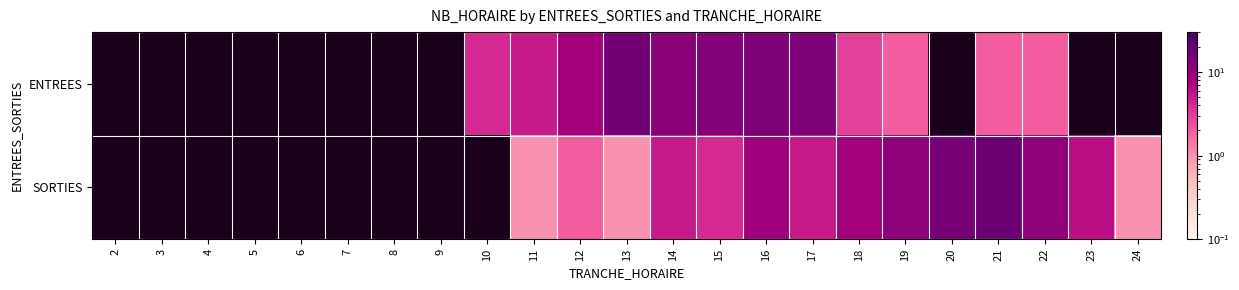

How many data points does each series have?

23